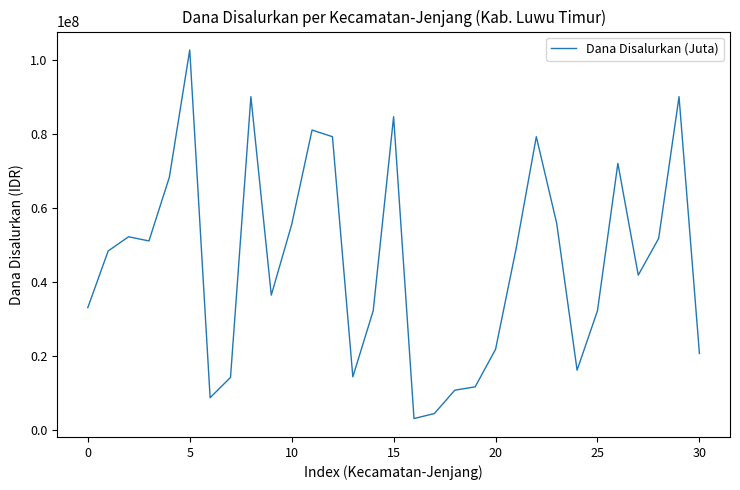

What is the smallest value displayed?

3150000